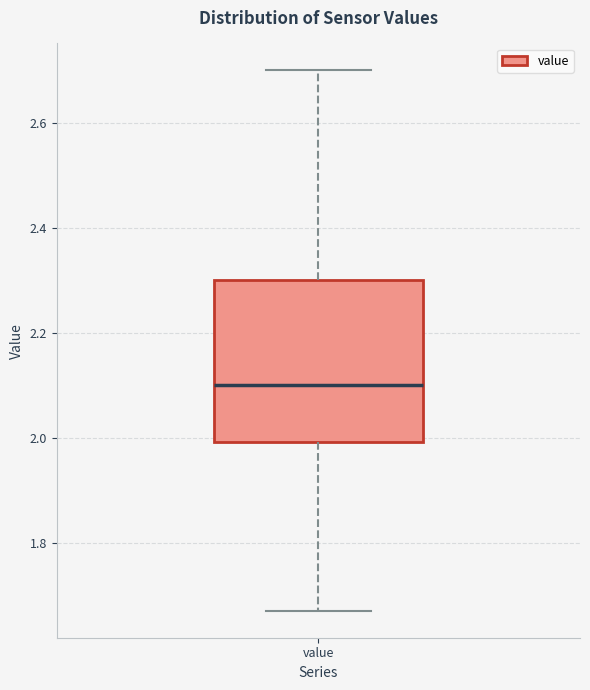

Transcribe this box plot: give where the median line is, the range the box spans, and where the two whiskers end, as read against the y-axis. The values are not printed on the chart, so give them approximately, as read against the axis.

median 2.10, box 2.00 to 2.30, whiskers 1.68 to 2.70